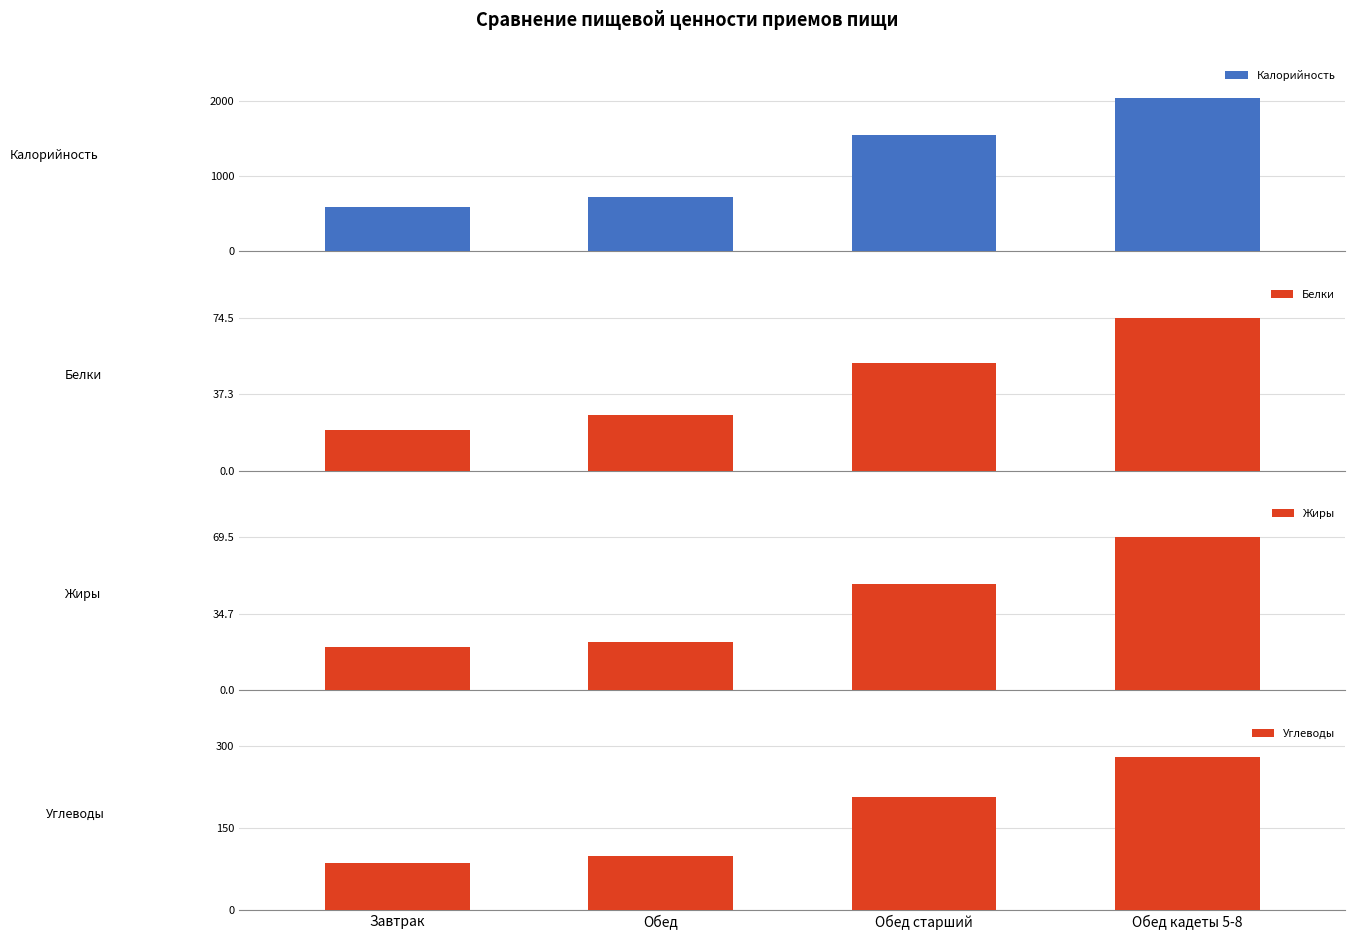

What is the smallest value displayed?

19.6